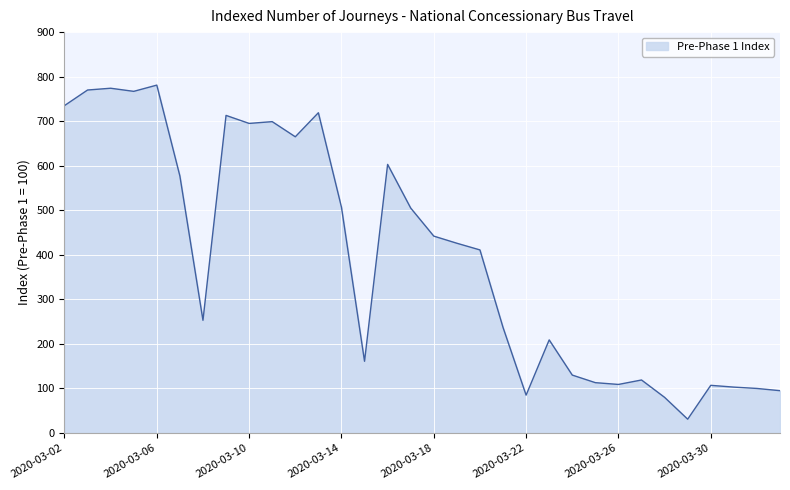

What is the maximum value shown in the chart?

781